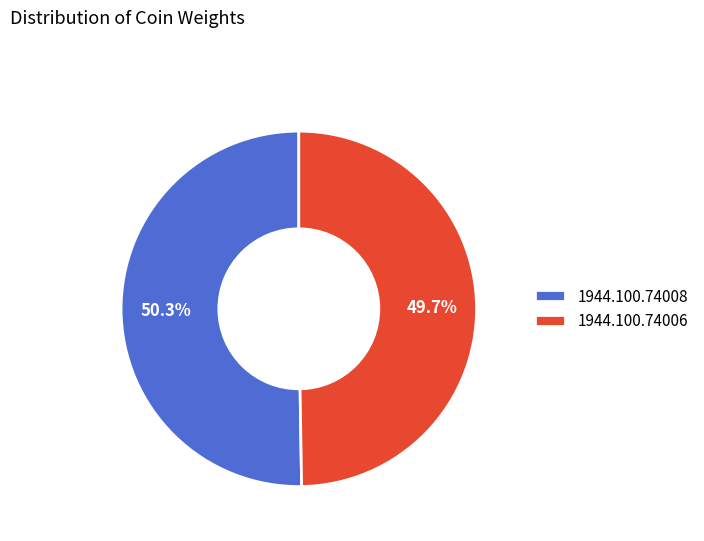

To the nearest percent, what is the difference between the 1944.100.74006 and 1944.100.74008 slice percentages?

1%